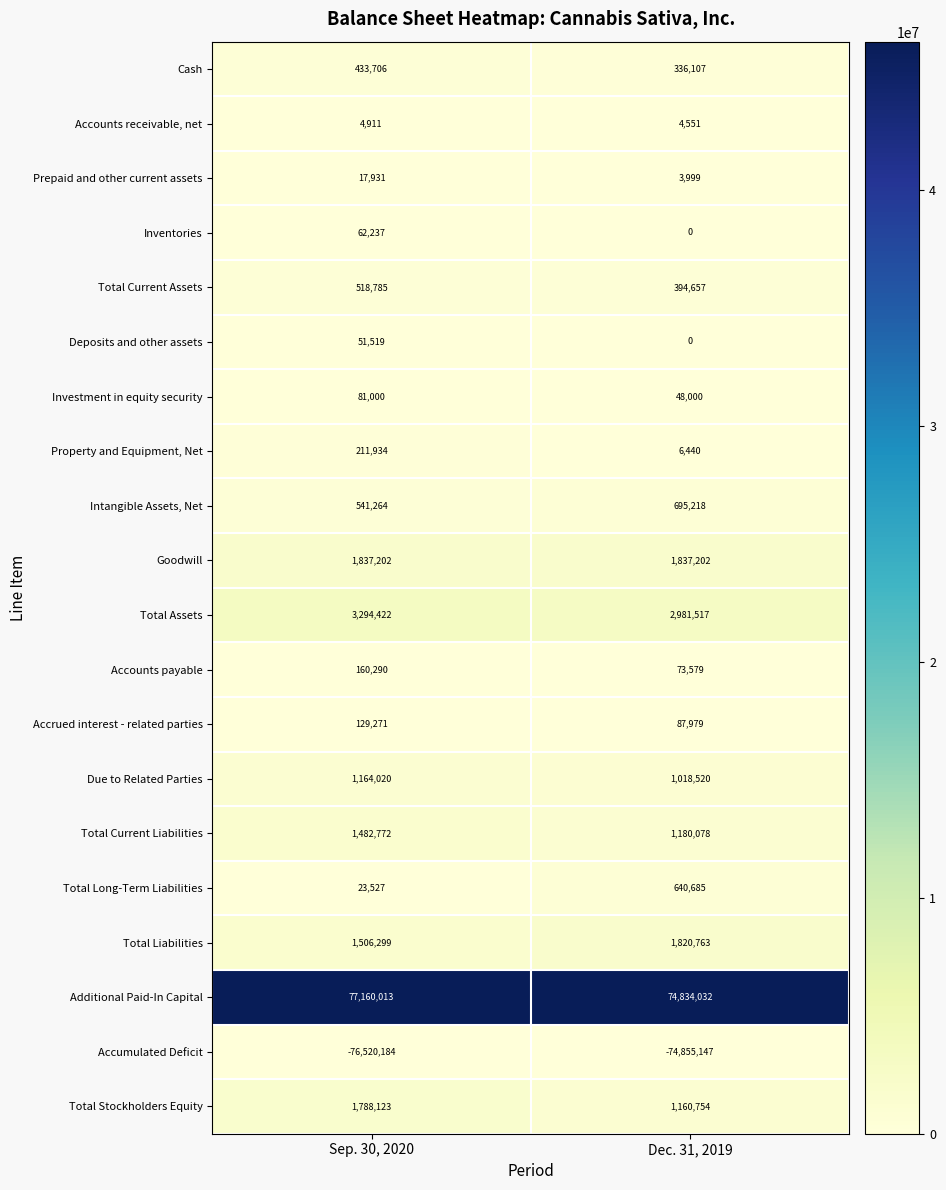

What is the sum of all Accounts receivable, net values?

9462